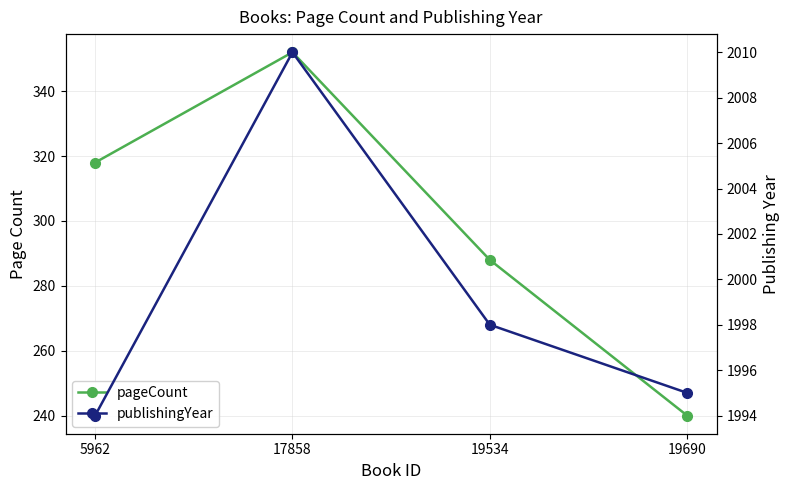

What is the difference between the maximum and minimum values in the publishingYear series?

16